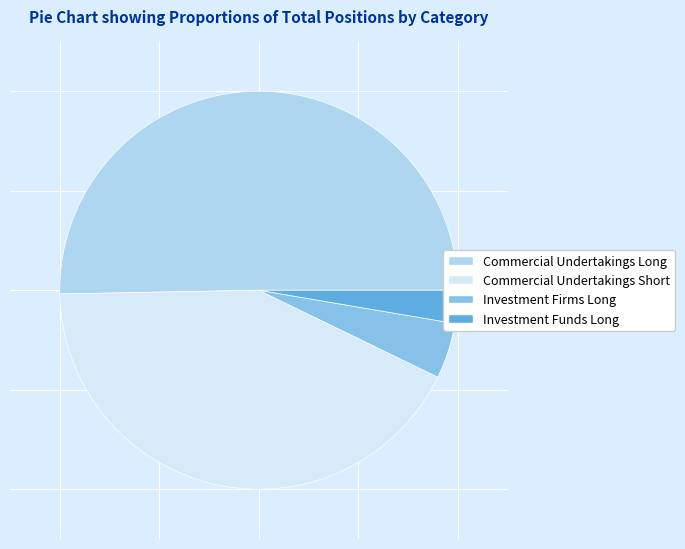

Which category has the biggest portion of the pie?

Commercial Undertakings Long